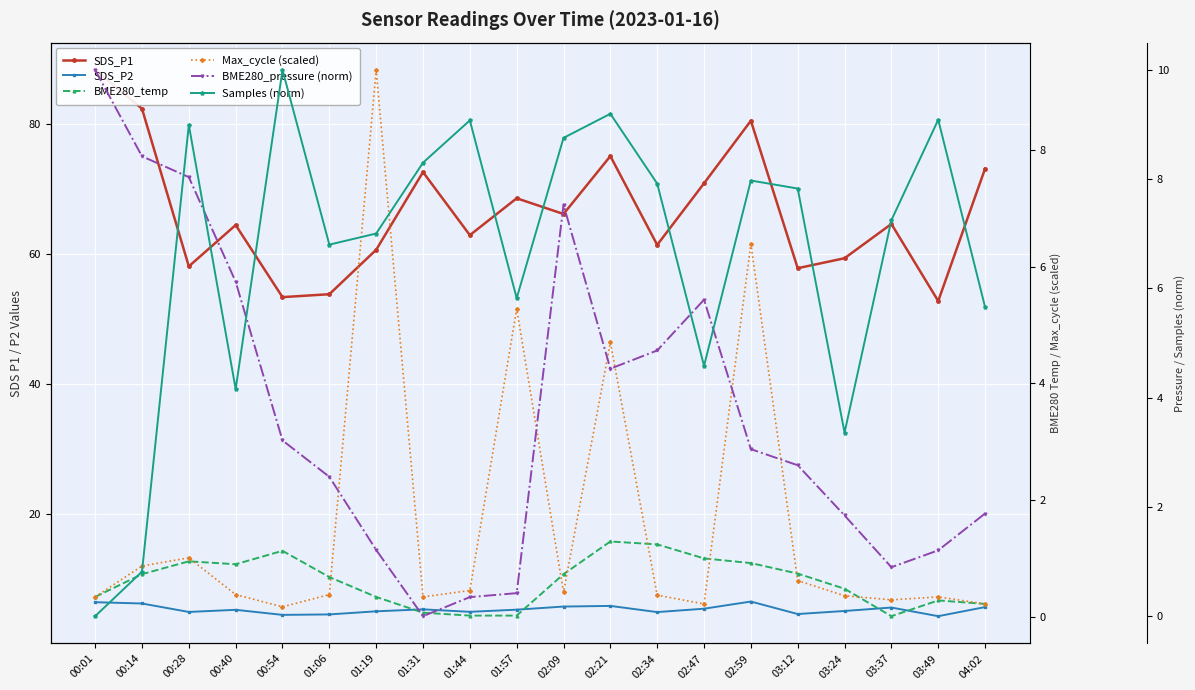

Reading left to right, extract all data points from this chart.

SDS_P1: 88.3	82.3	58.1	64.4	53.4	53.8	60.6	72.6	62.9	68.5	66.1	75.0	61.4	70.8	80.5	57.8	59.3	64.6	52.8	73.1
SDS_P2: 6.5	6.2	5.0	5.3	4.5	4.6	5.0	5.3	5.0	5.3	5.8	5.9	4.9	5.5	6.5	4.6	5.1	5.6	4.3	5.7
BME280_temp: 0.3	0.7	0.9	0.9	1.1	0.7	0.3	0.1	0.0	0.0	0.7	1.3	1.2	1.0	0.9	0.7	0.5	0.0	0.3	0.2
Max_cycle (scaled): 0.3	0.9	1.0	0.4	0.2	0.4	9.4	0.3	0.5	5.3	0.4	4.7	0.4	0.2	6.4	0.6	0.4	0.3	0.3	0.2
BME280_pressure (norm): 10.0	8.4	8.0	6.1	3.2	2.6	1.2	0.0	0.3	0.4	7.5	4.5	4.9	5.8	3.1	2.8	1.8	0.9	1.2	1.9
Samples (norm): 0.0	0.8	9.0	4.2	10.0	6.8	7.0	8.3	9.1	5.8	8.8	9.2	7.9	4.6	8.0	7.8	3.4	7.2	9.1	5.7